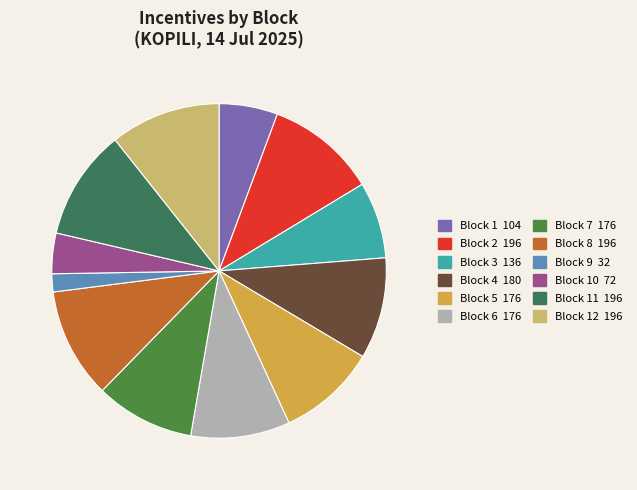

How many slices are in this pie chart?

12